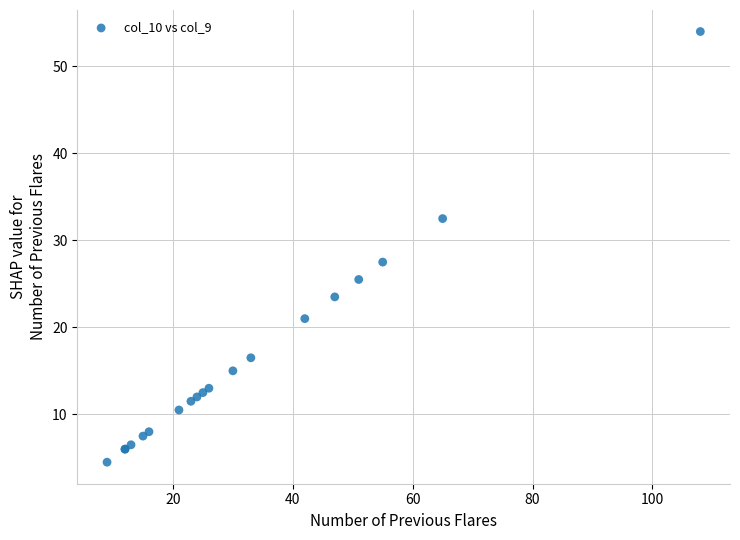

What Y value in the scatter plot is closest to 29?

27.5